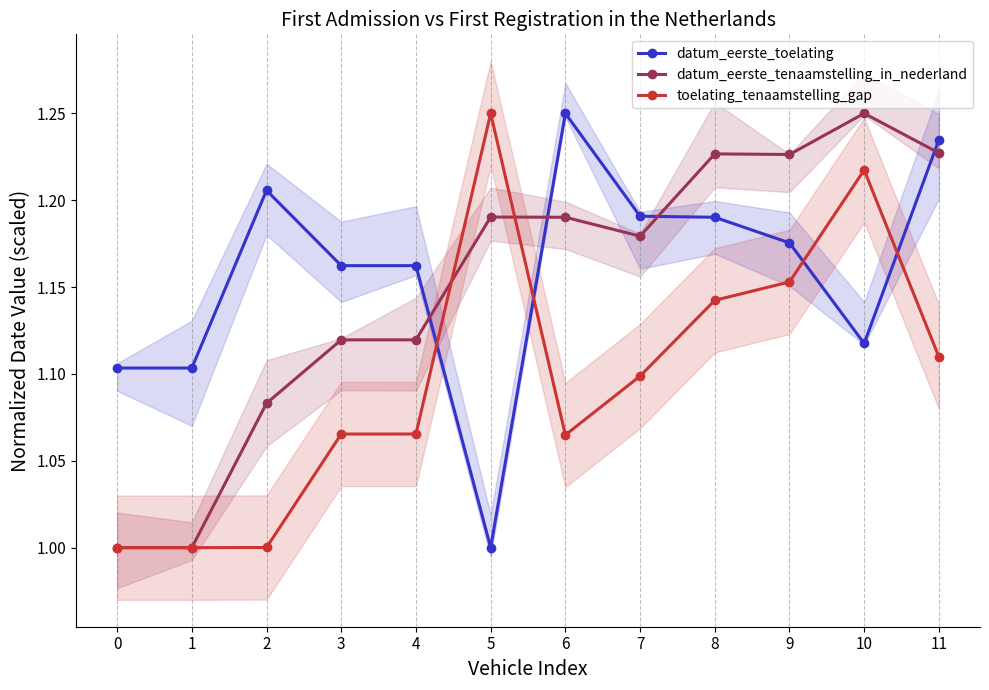

What is the difference between the maximum and minimum values in the datum_eerste_tenaamstelling_in_nederland series?

0.2